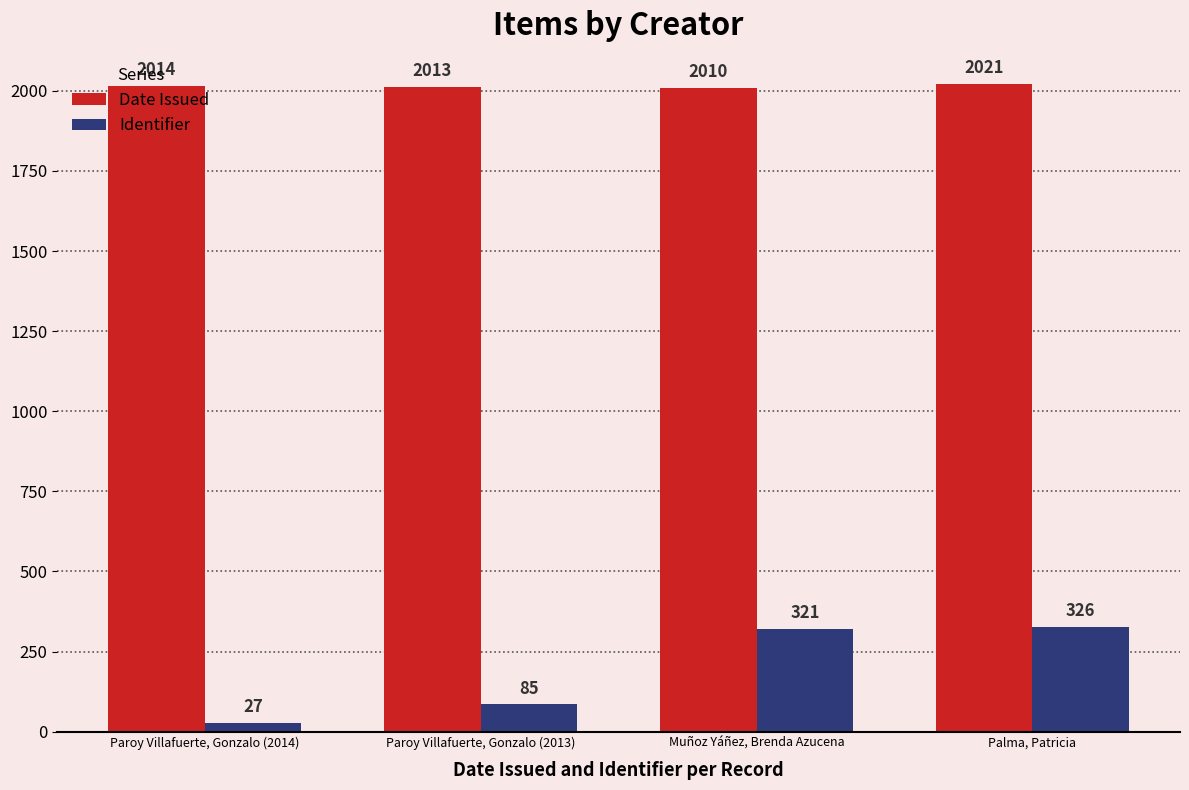

Count the number of categories in the chart.

4